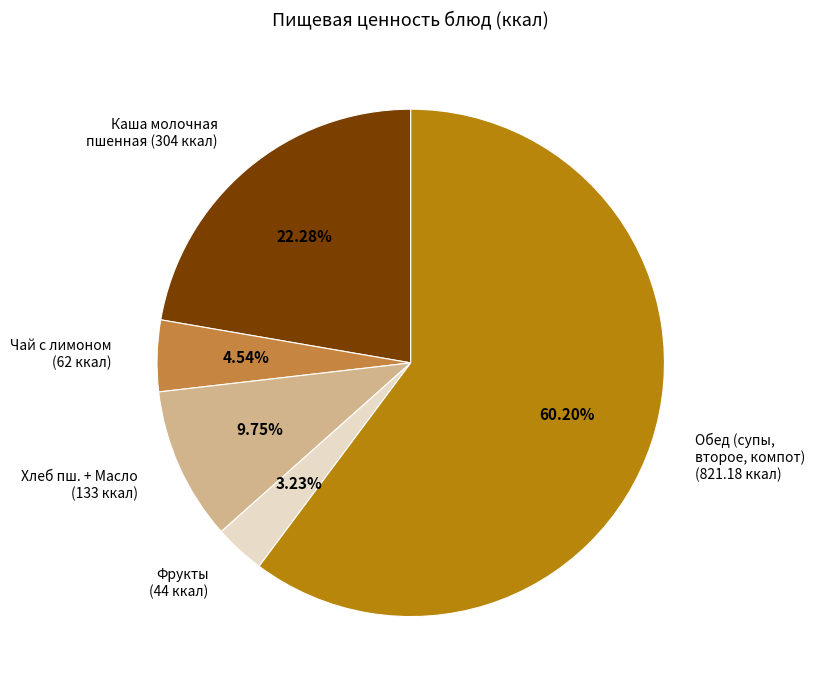

How many segments does this pie chart have?

5